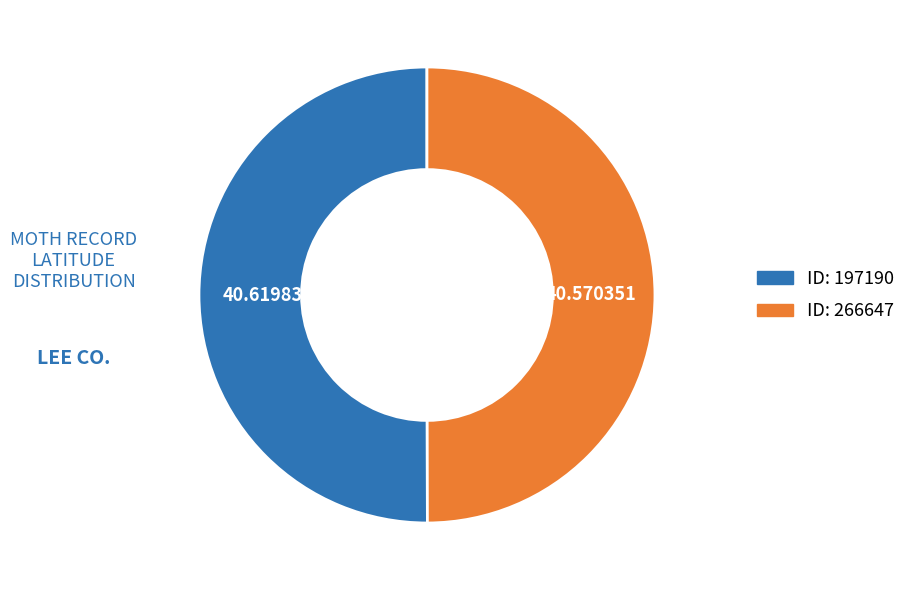

How many slices are in this pie chart?

2